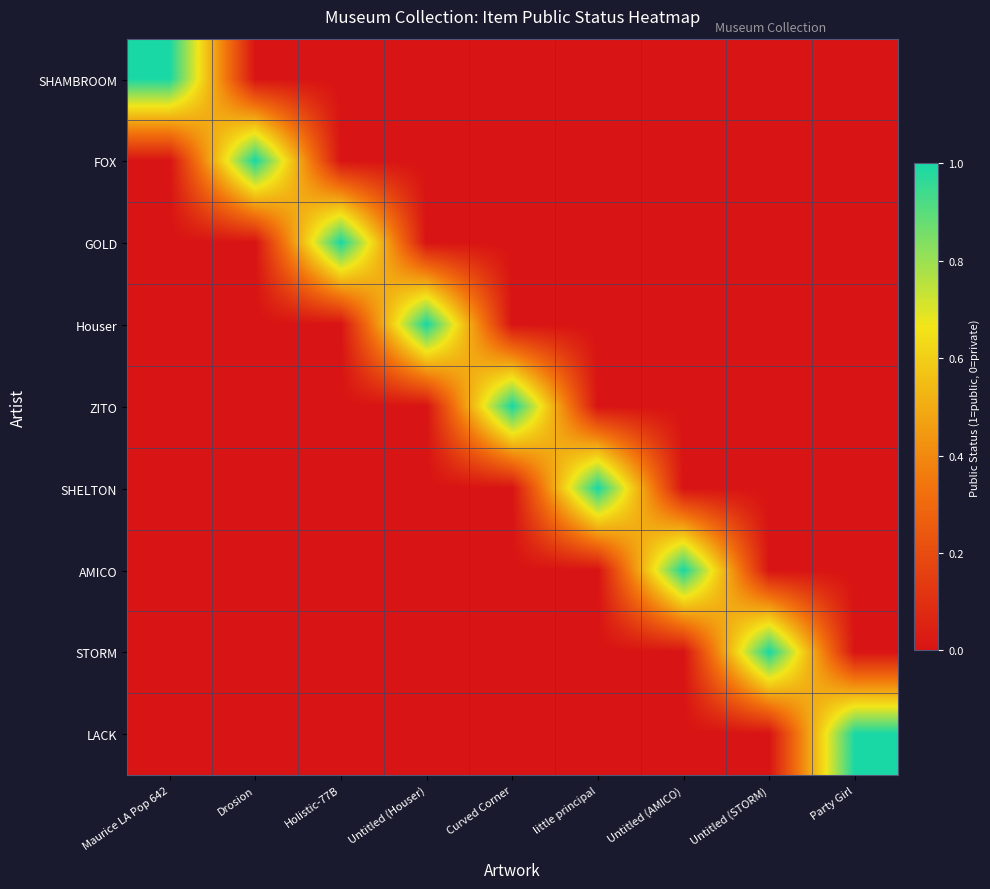

What is the total value across all series at little principal?

1